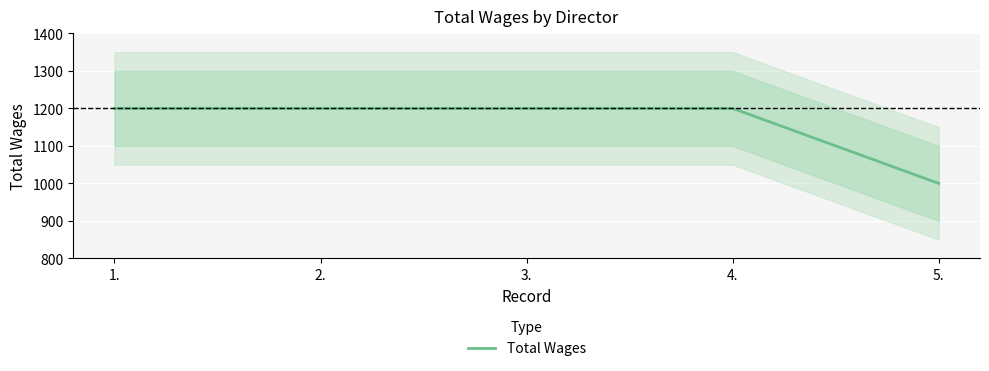

What is the label of the 1st point from the left?

1.